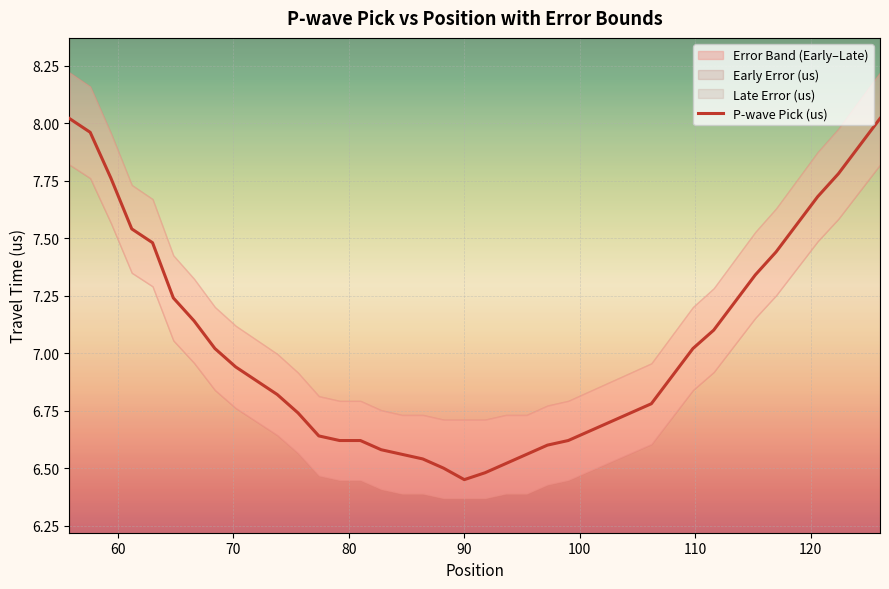

True or false: there are more than 1 points higher than both neighbors.

False